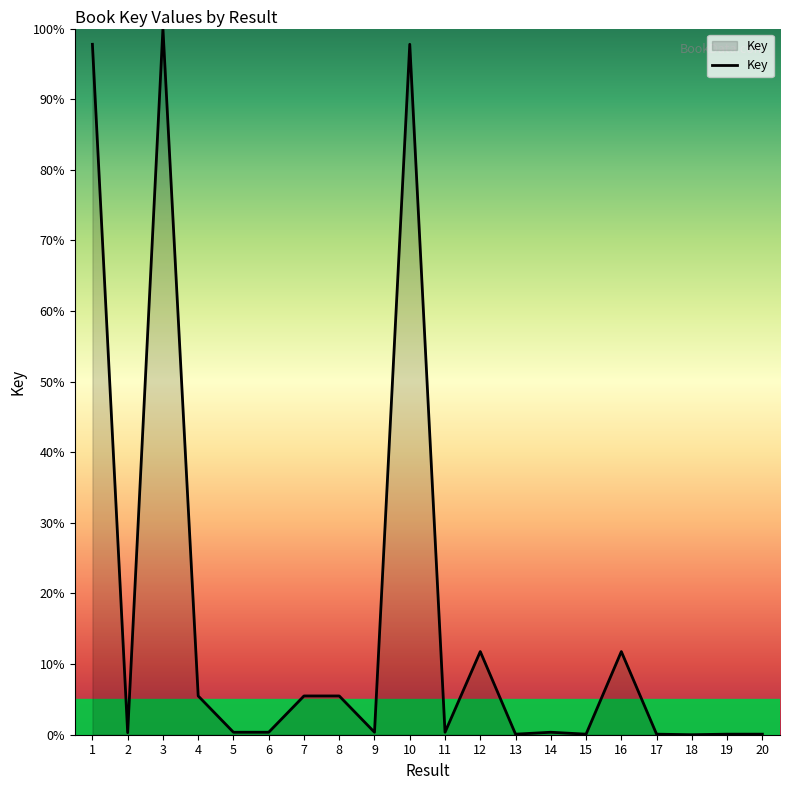

At which label is the value closest to 50?

12